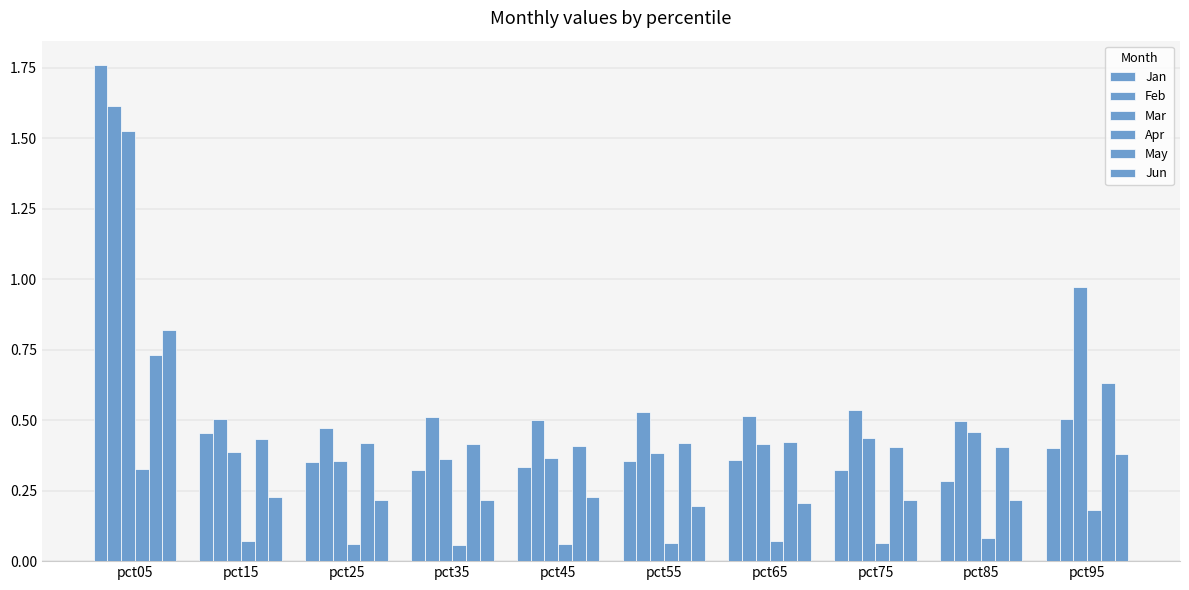

How many distinct data groups are displayed?

6